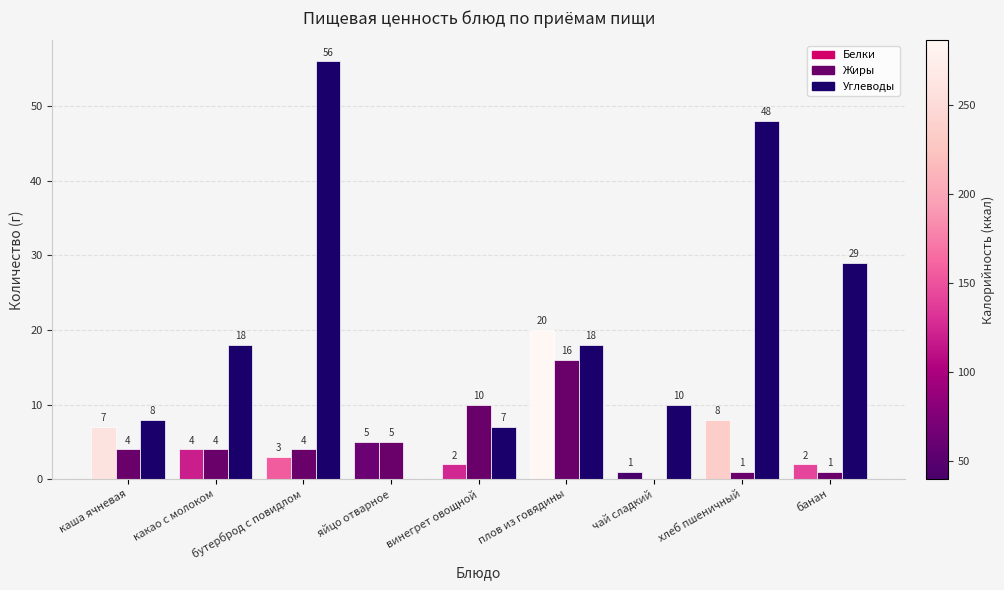

What is the sum of all Углеводы values?

194